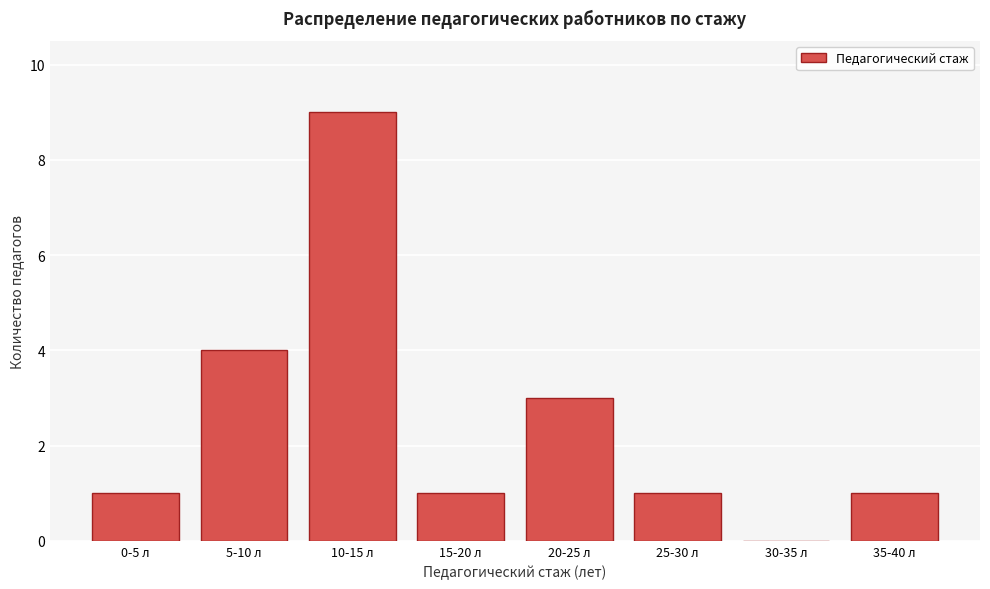

Reading left to right, list all the values displayed in this chart.

0-5 л=1	5-10 л=4	10-15 л=9	15-20 л=1	20-25 л=3	25-30 л=1	30-35 л=0	35-40 л=1